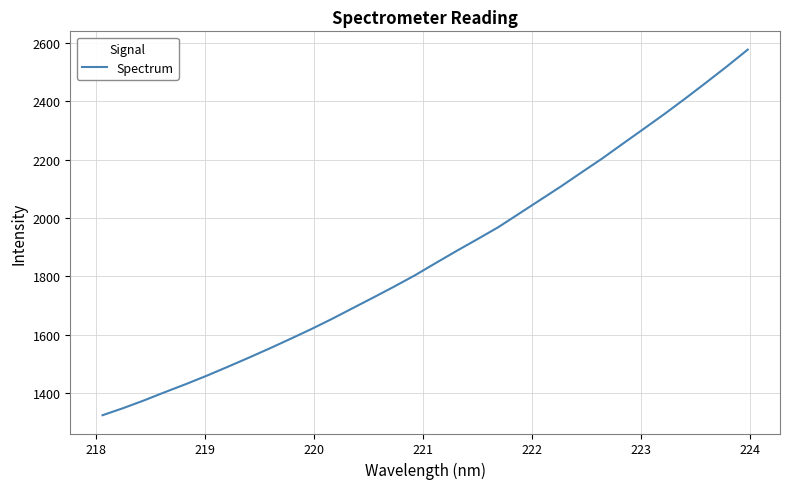

What is the difference between the maximum and minimum values?

1252.7